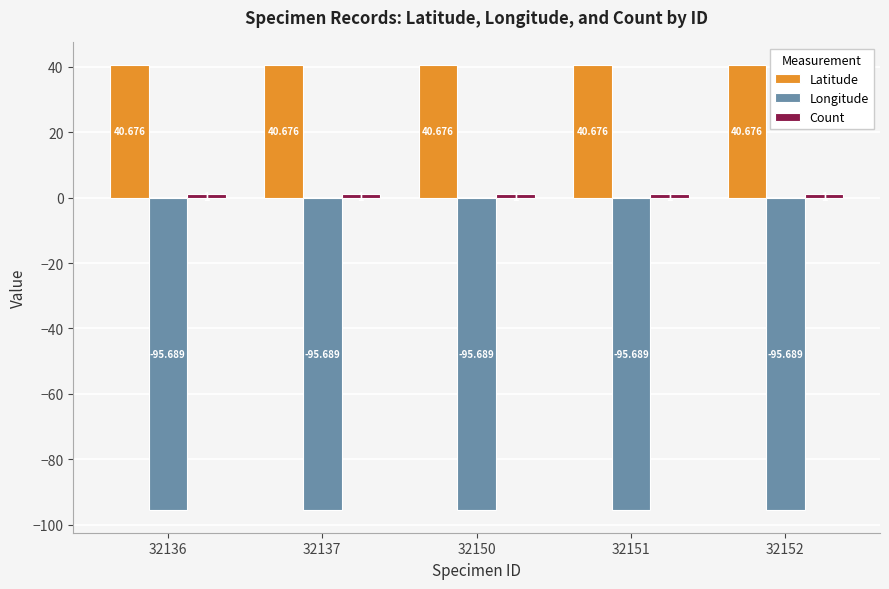

Which series has the largest total across all categories?

Latitude